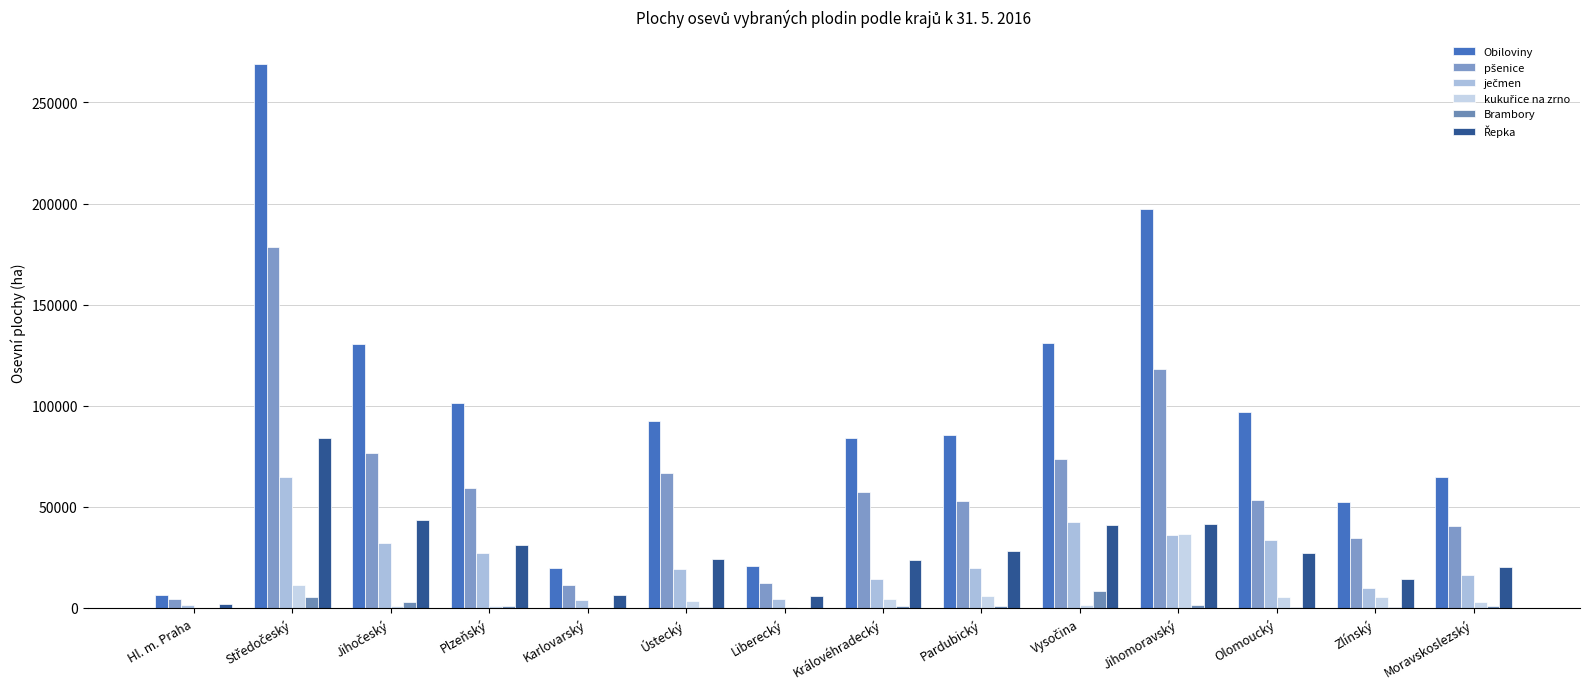

How many distinct data groups are displayed?

6